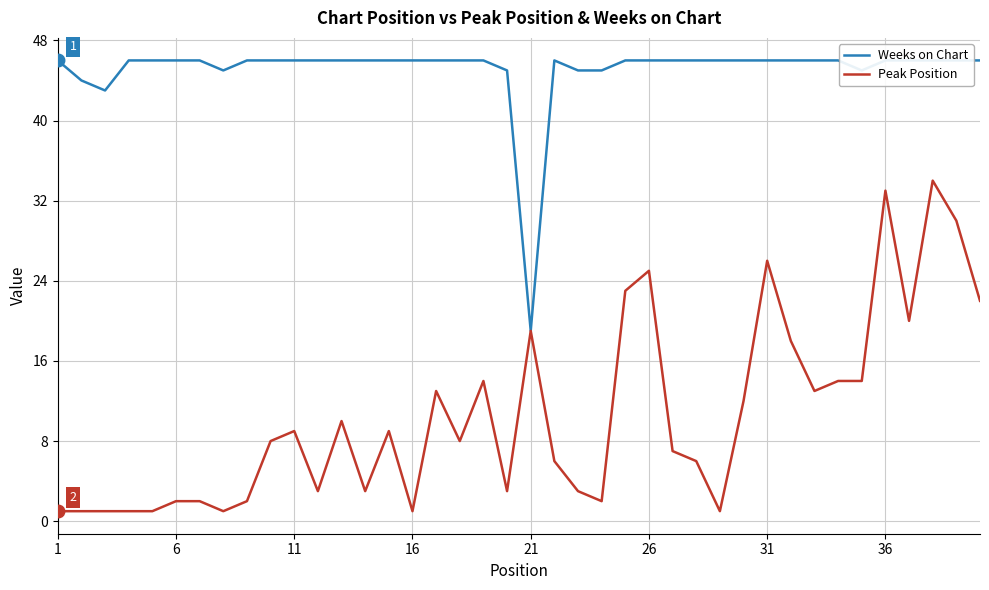

Reading left to right, what are all the values shown in this chart?

Weeks on Chart: 46	44	43	46	46	46	46	45	46	46	46	46	46	46	46	46	46	46	46	45	19	46	45	45	46	46	46	46	46	46	46	46	46	46	45	46	46	46	46	46
Peak Position: 1	1	1	1	1	2	2	1	2	8	9	3	10	3	9	1	13	8	14	3	19	6	3	2	23	25	7	6	1	12	26	18	13	14	14	33	20	34	30	22